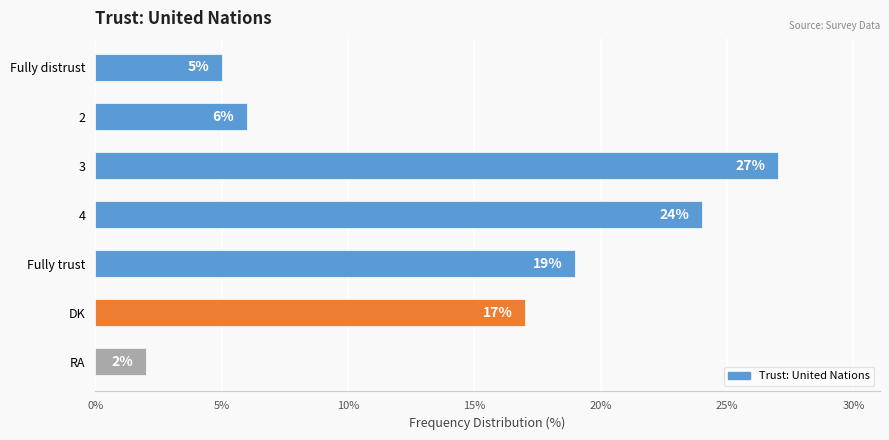

What position from the top is DK?

6